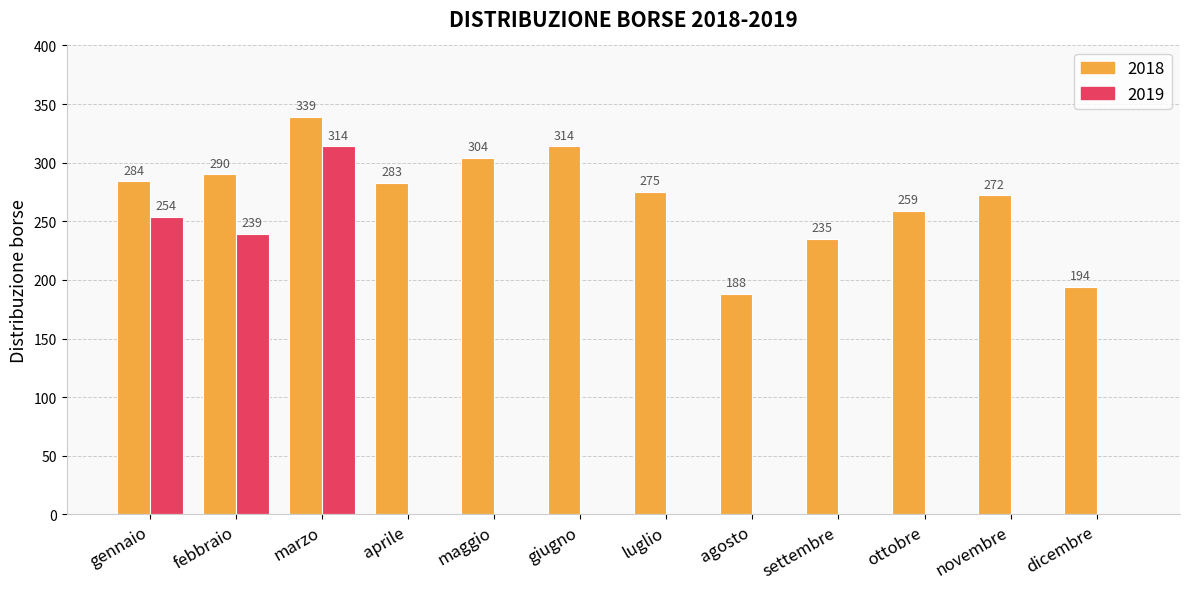

At which label is 2018 closest to 263?

ottobre